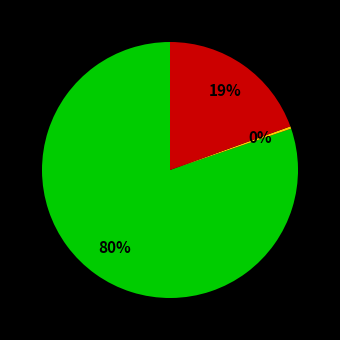

How many slices are in this pie chart?

3